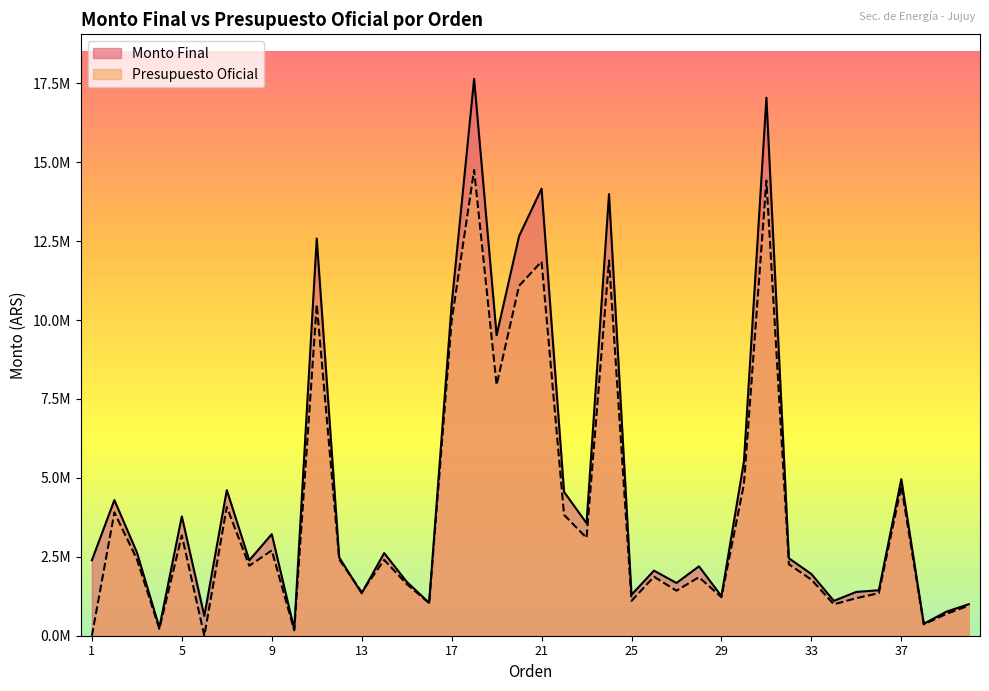

What are all the series names shown in the legend?

Monto Final, Presupuesto Oficial